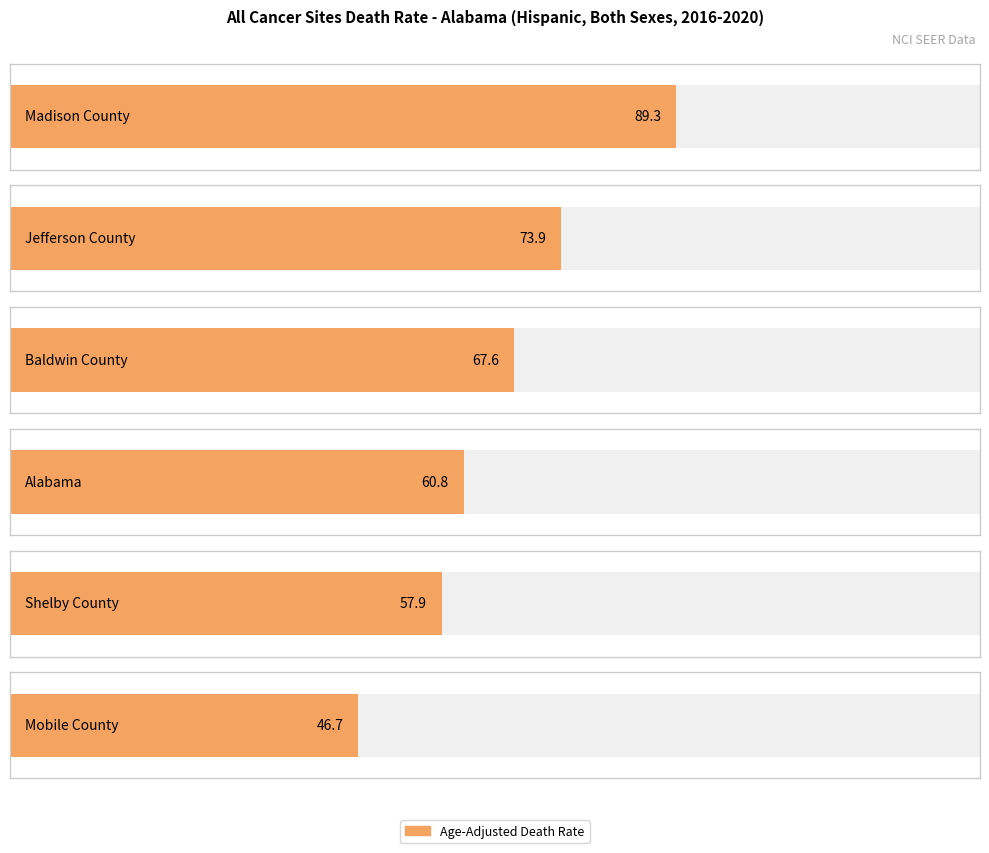

What is the sum of all Age-Adjusted Death Rate values?

396.2